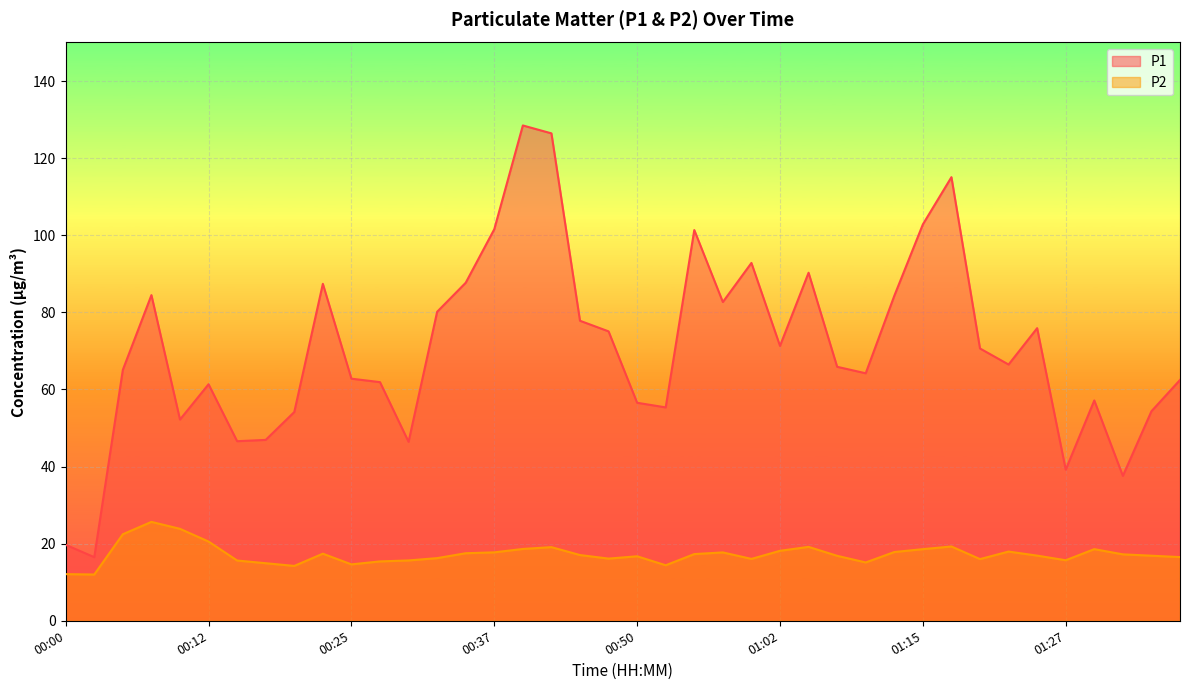

What is the difference between the maximum and minimum values in the P2 series?

13.6